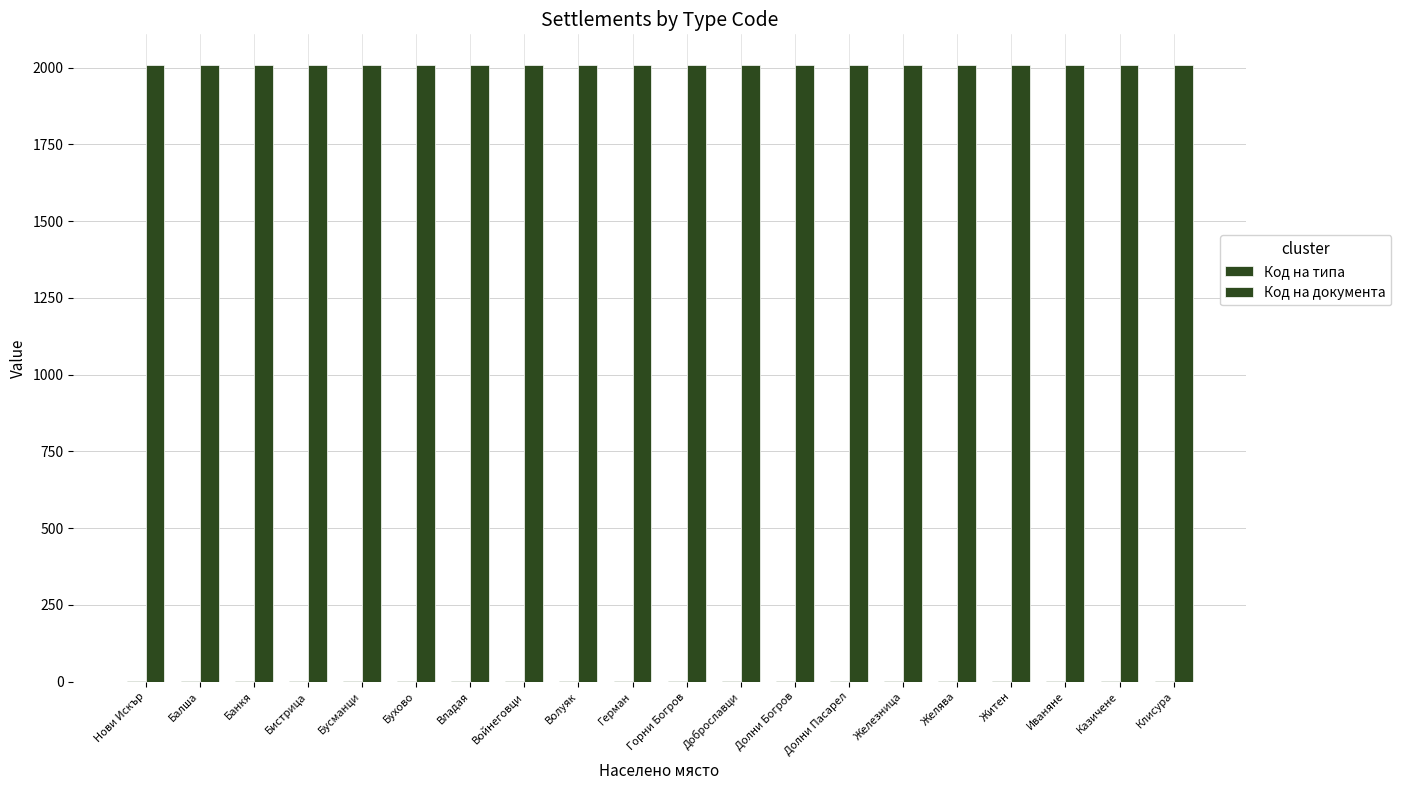

Are the bars grouped side by side (vs. stacked)?

Yes